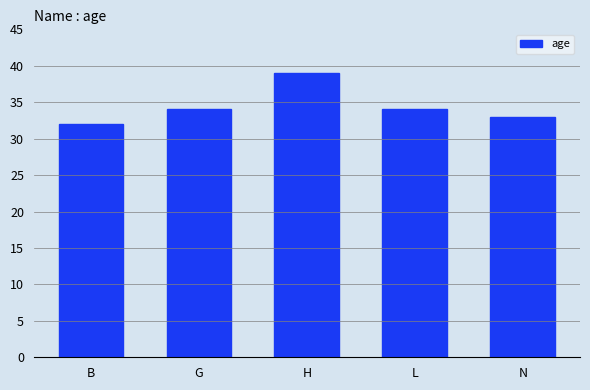

What is the value of the 5th bar from the left?

33